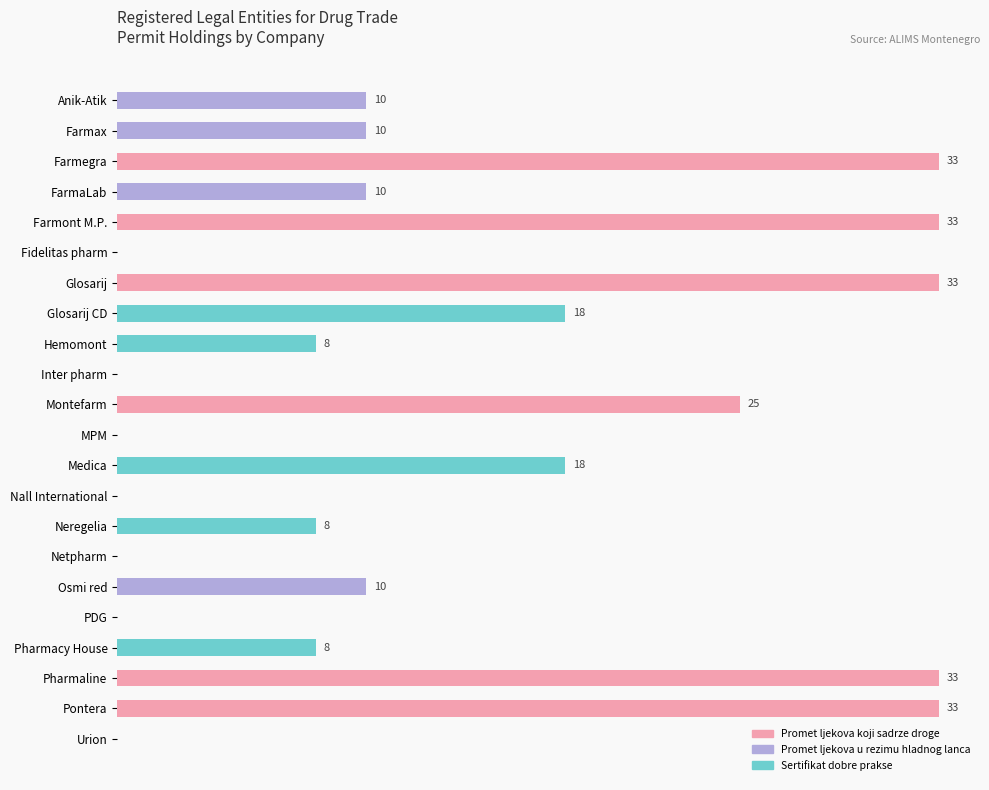

Are the bars horizontal?

Yes